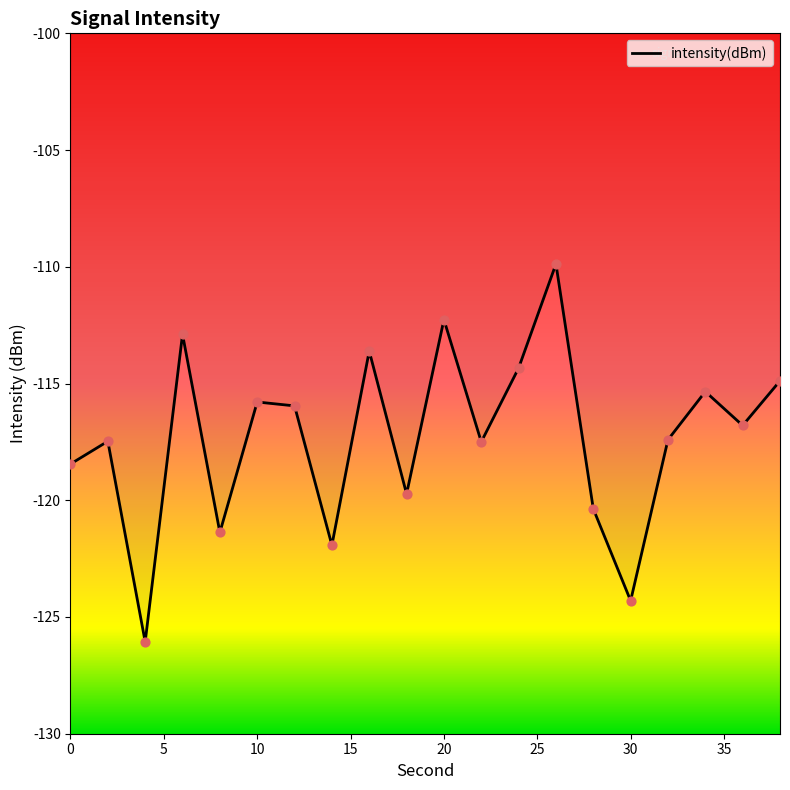

What is the minimum value shown in the chart?

-126.1